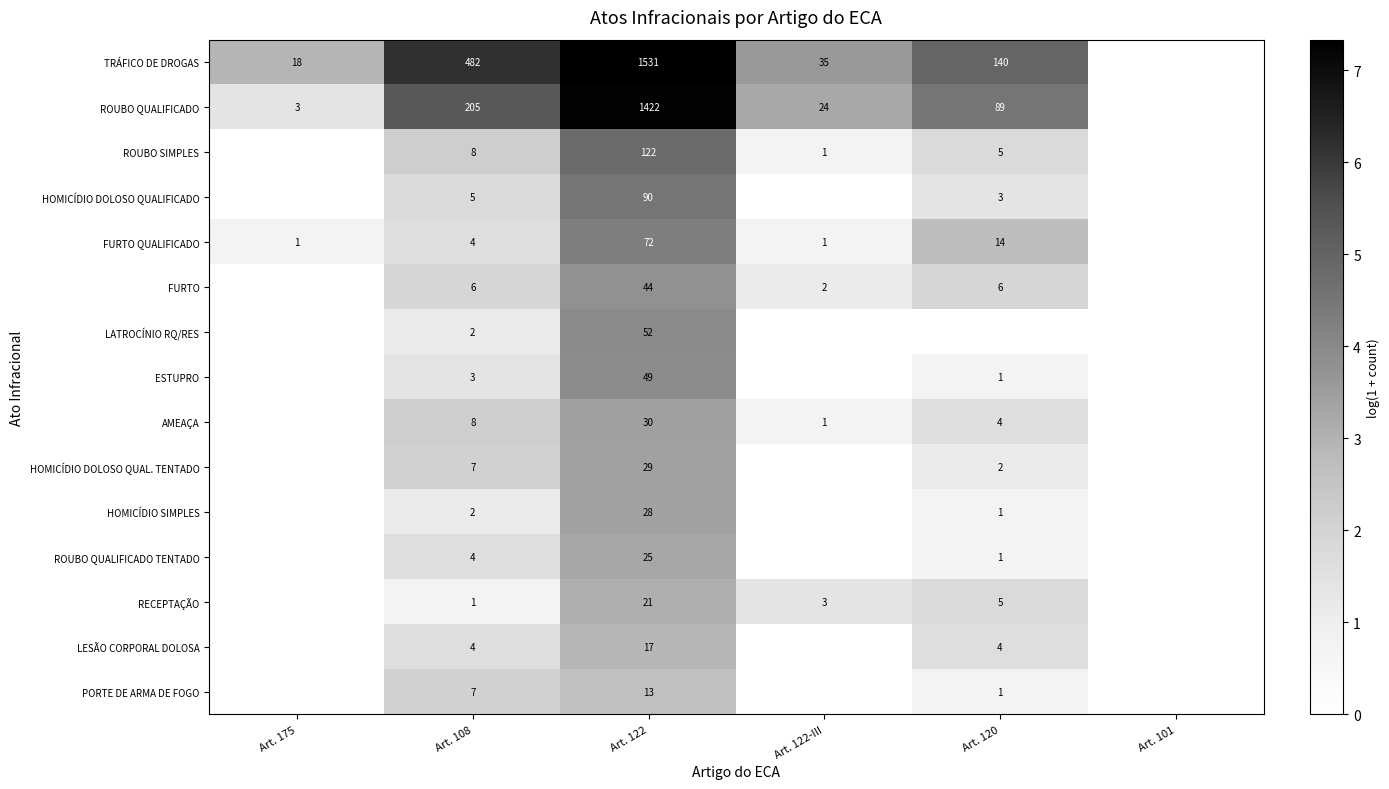

Which has a higher value, Art. 175 or Art. 108?

Art. 108